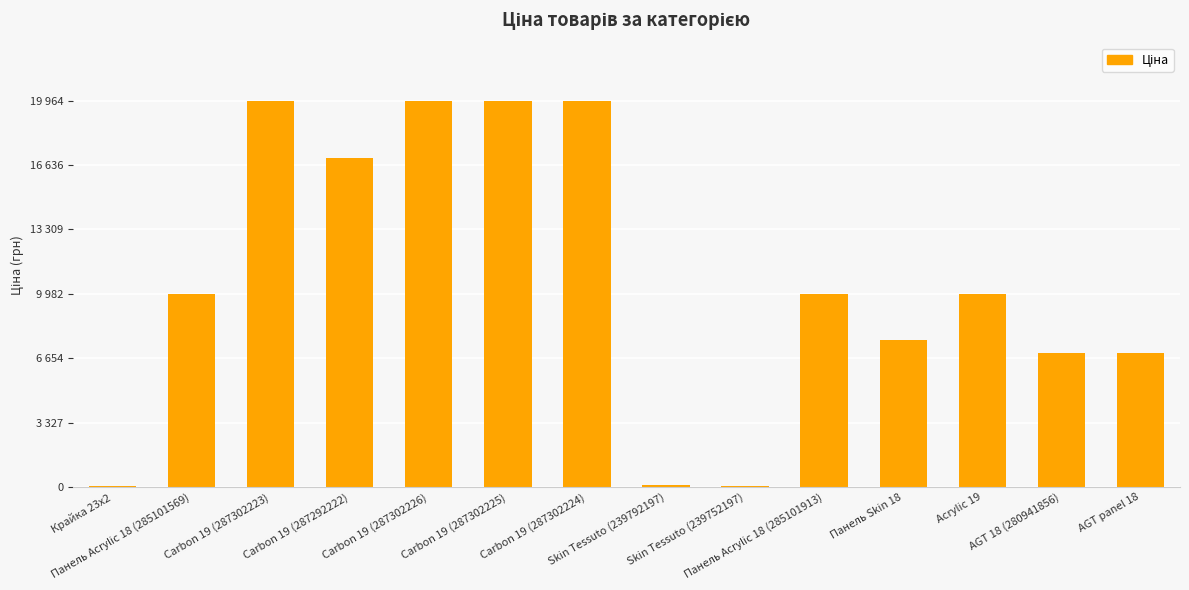

Rank the categories by value from lowest to highest.

Крайка 23x2, Skin Tessuto (239752197), Skin Tessuto (239792197), AGT 18 (280941856), AGT panel 18, Панель Skin 18, Панель Acrylic 18 (285101569), Панель Acrylic 18 (285101913), Acrylic 19, Carbon 19 (287292222), Carbon 19 (287302223), Carbon 19 (287302226), Carbon 19 (287302225), Carbon 19 (287302224)